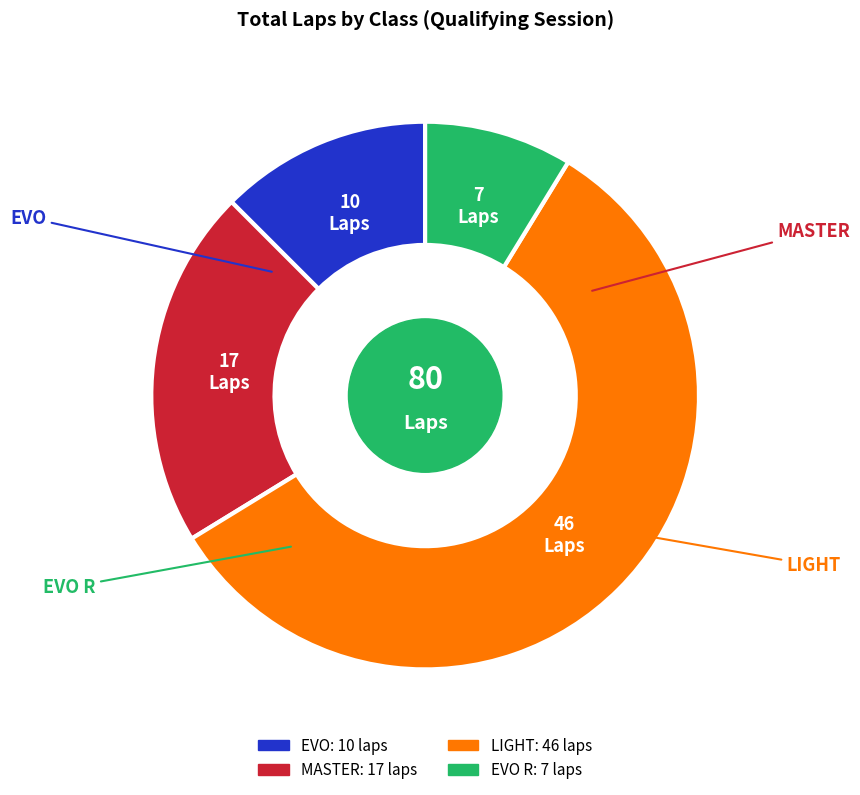

Is there any slice that represents more than half of the pie?

Yes